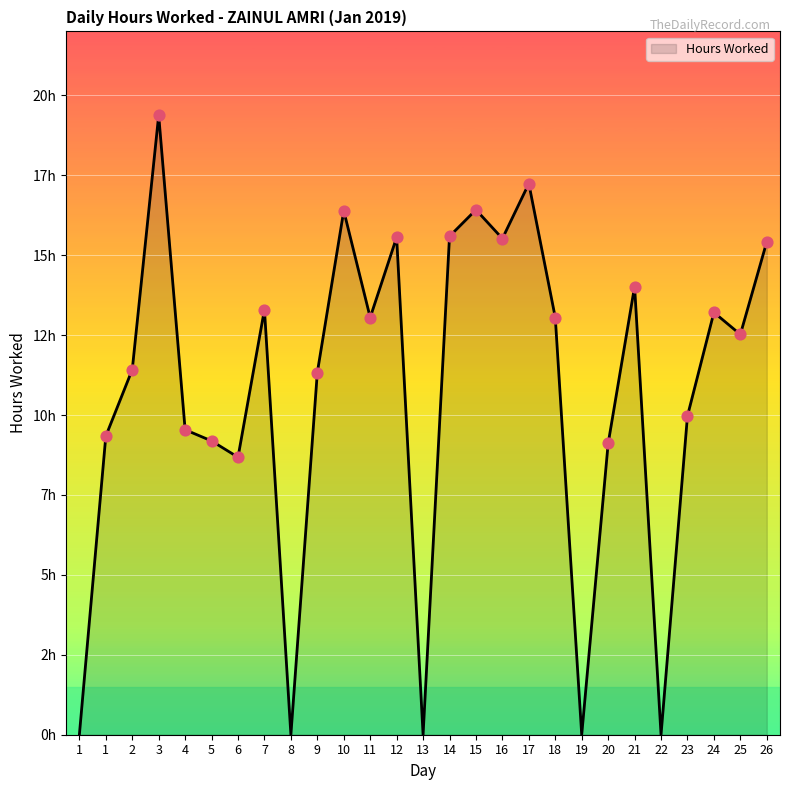

What is the change in value from 6 to 15?

+7.7